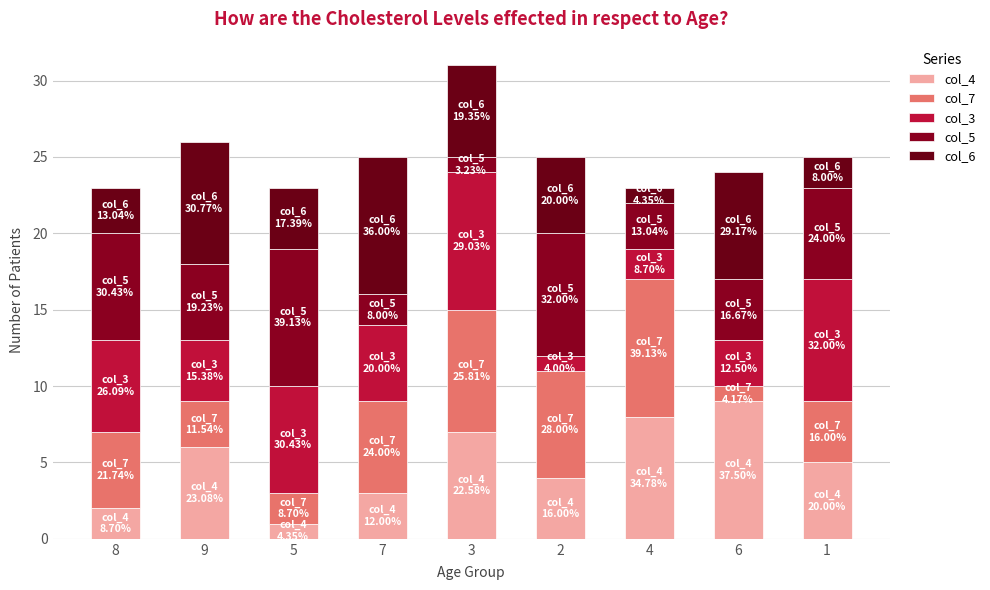

Does the chart contain any negative values?

No